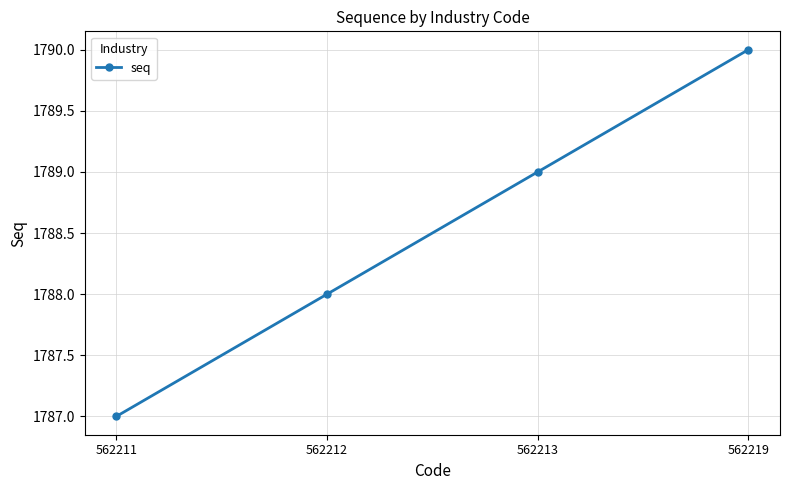

Reading left to right, extract all data points from this chart.

1787	1788	1789	1790